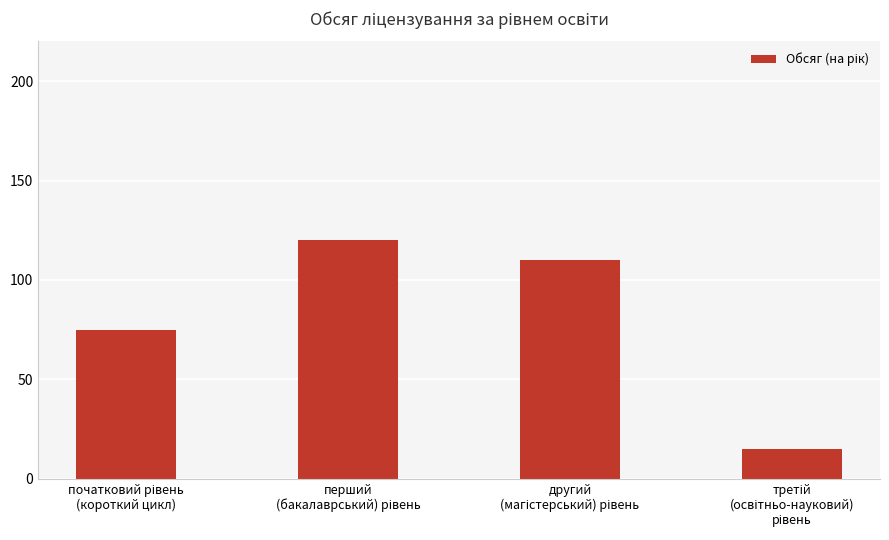

What is the value of the 3rd bar from the left?

110